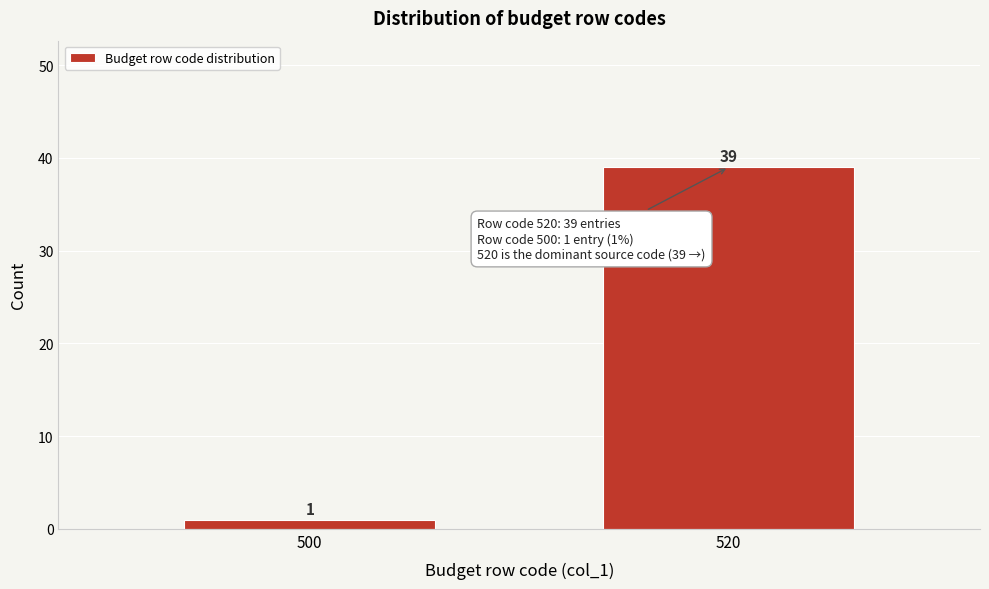

Reading right to left, what are all the values shown in this chart?

520=39	500=1